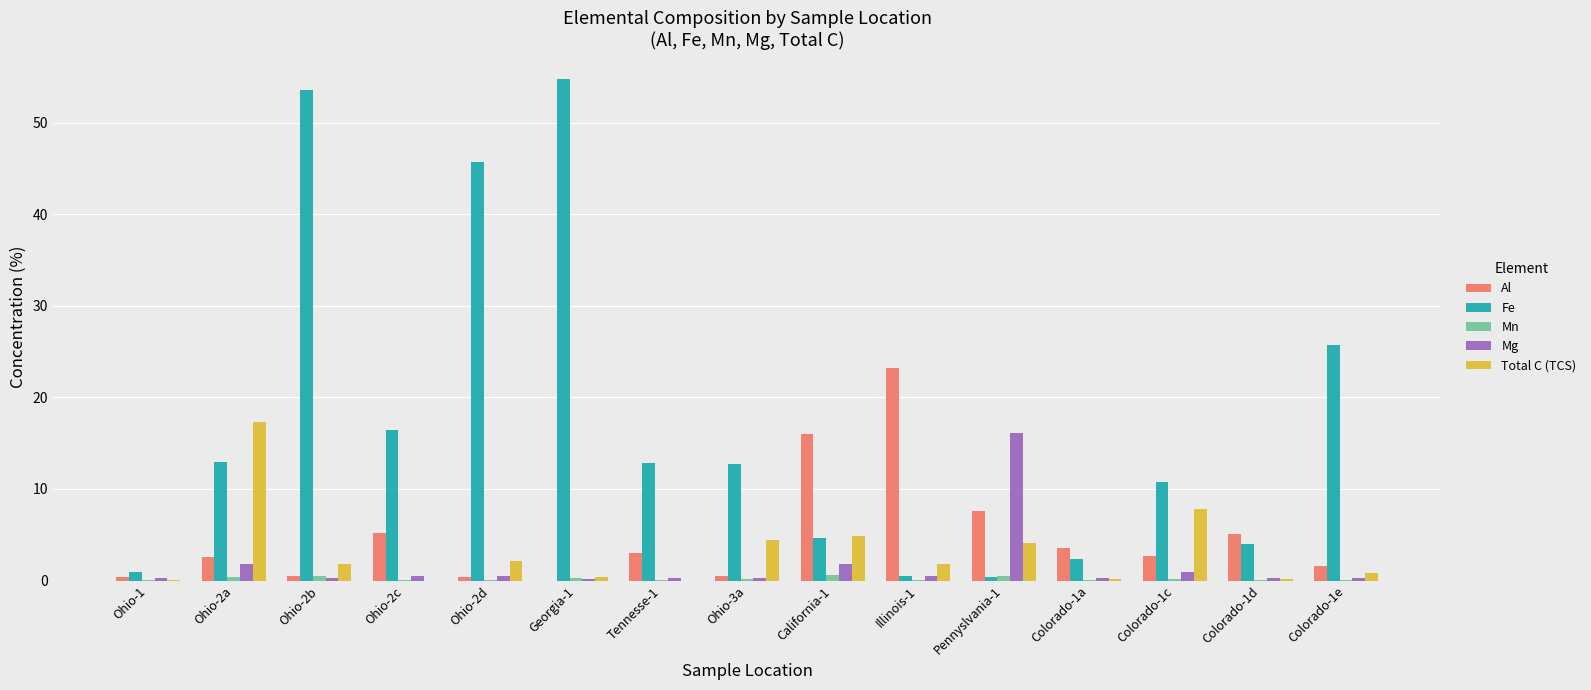

What is the highest value of the Total C (TCS) series?

17.3